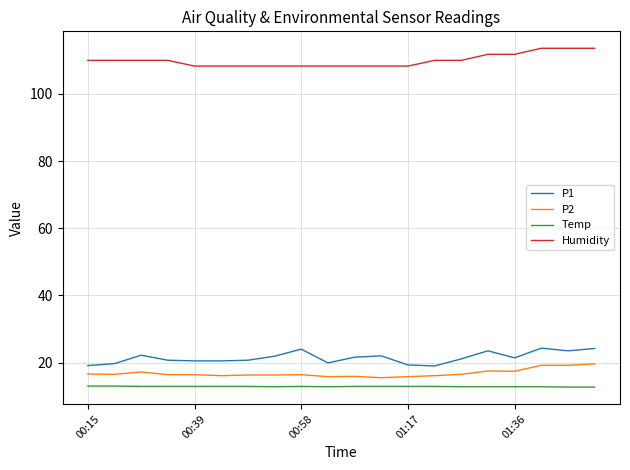

True or false: Temp and P2 cross at least once.

False